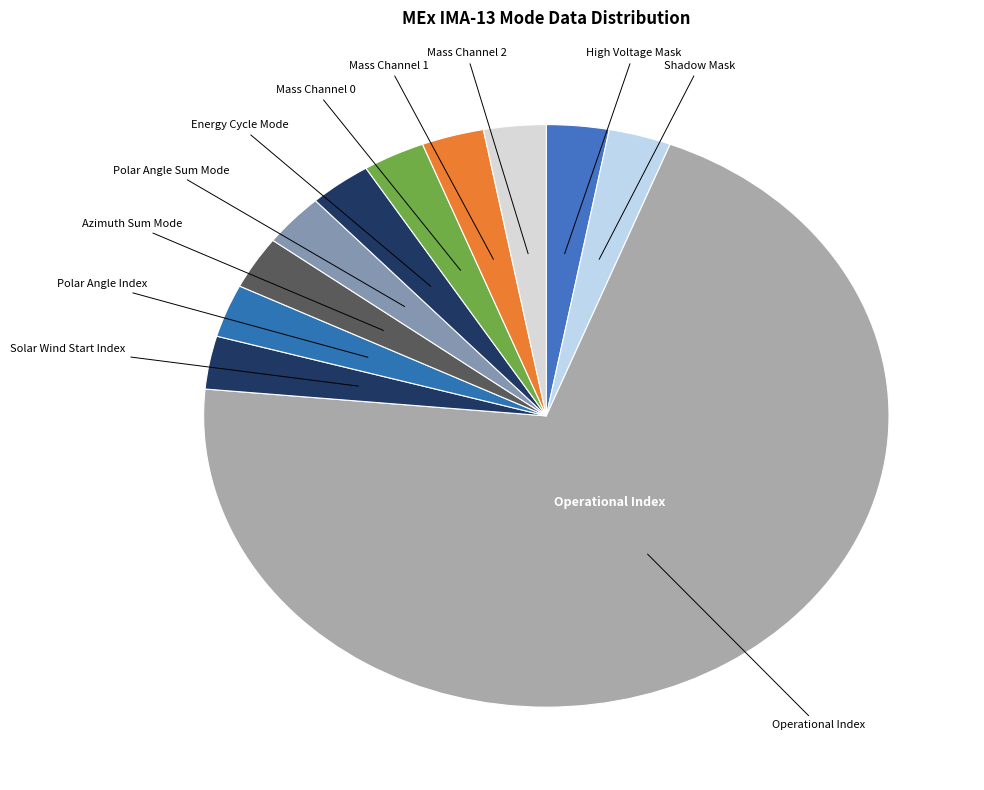

How many slices are in this pie chart?

11